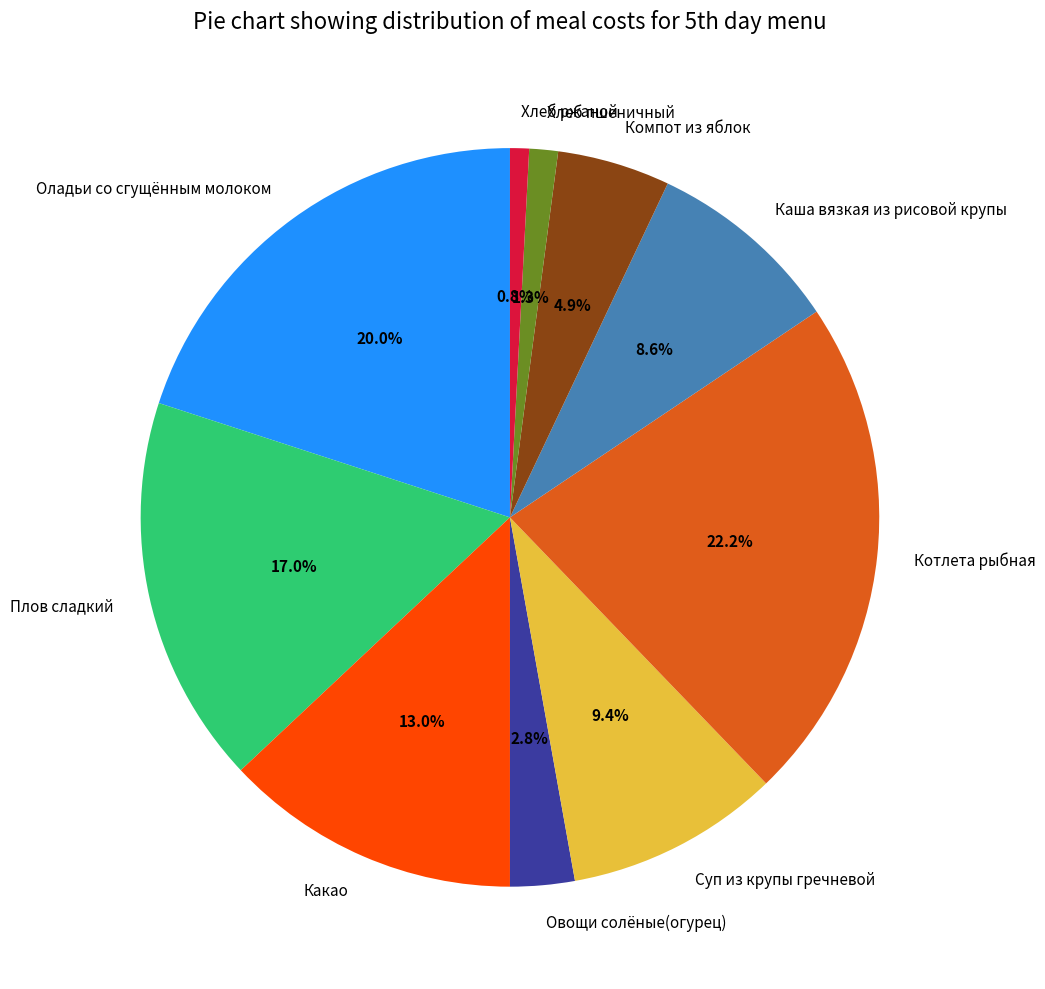

To the nearest percent, what percentage of the pie is Какао?

13%